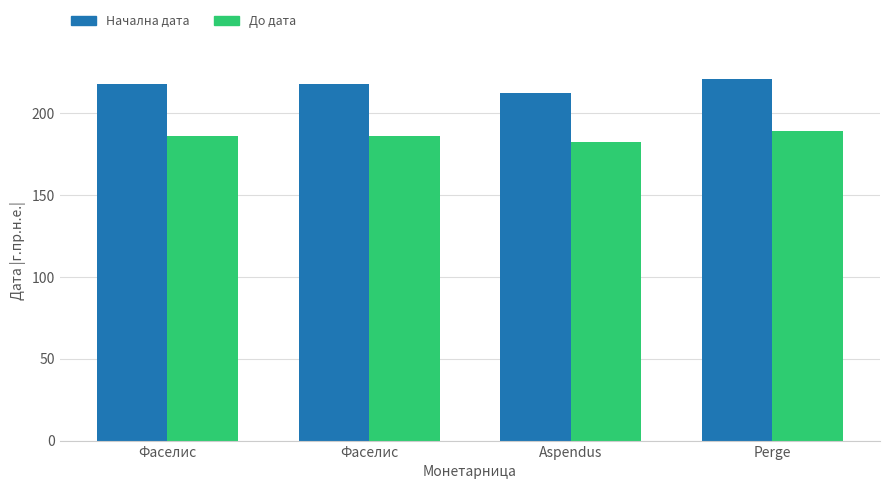

True or false: До дата has a value of 182 at Aspendus.

True